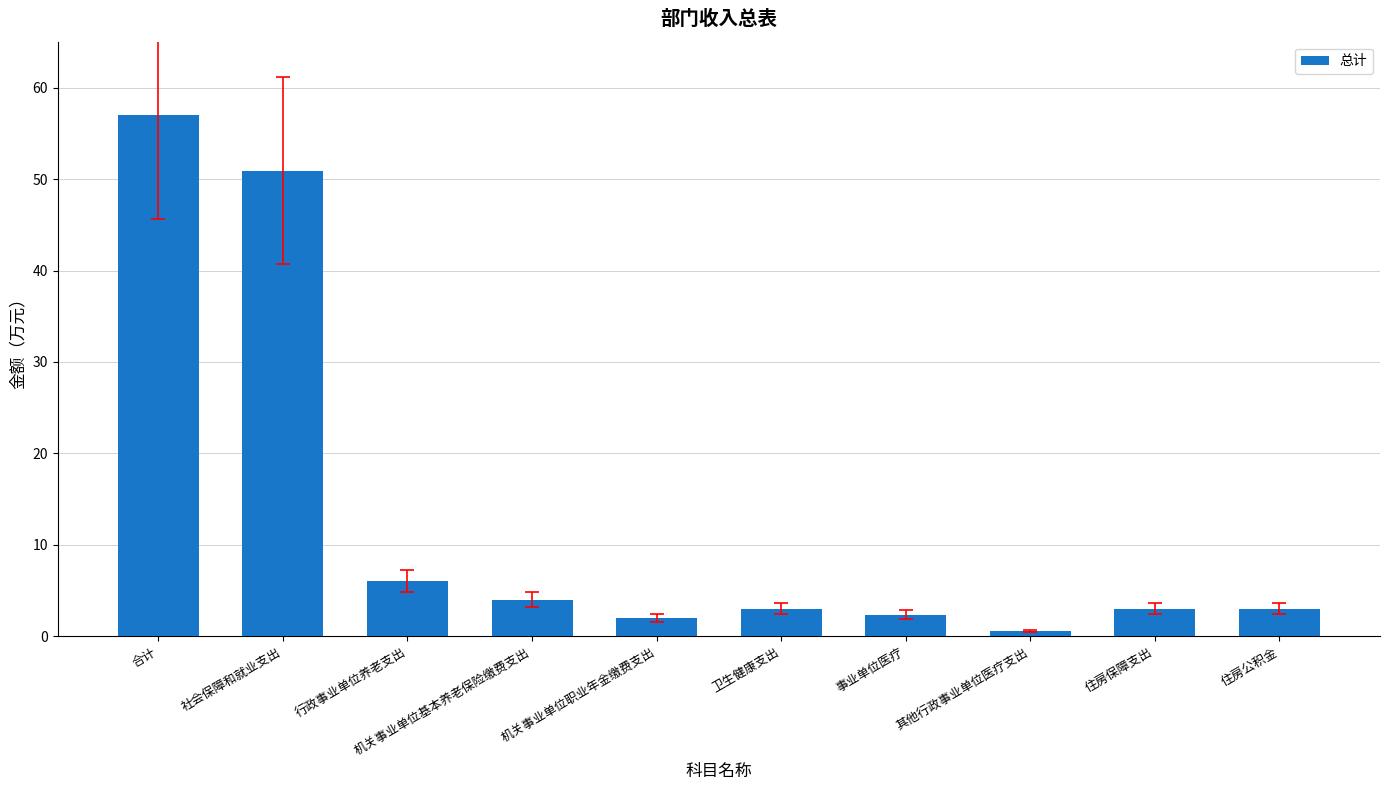

What value does the data have at 行政事业单位养老支出?

6.1